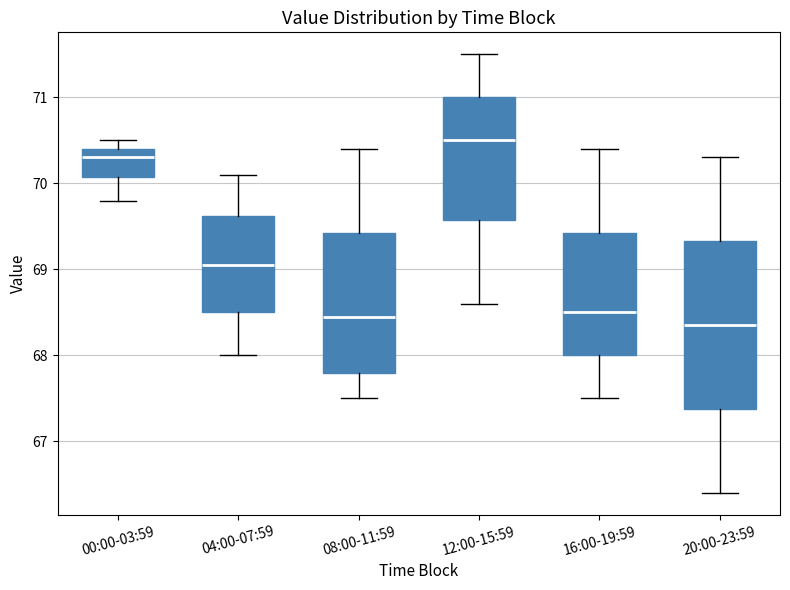

Where does the median line of the box for 08:00-11:59 sit on the y-axis? The values are not printed on the chart, so give them approximately, as read against the axis.

68.5